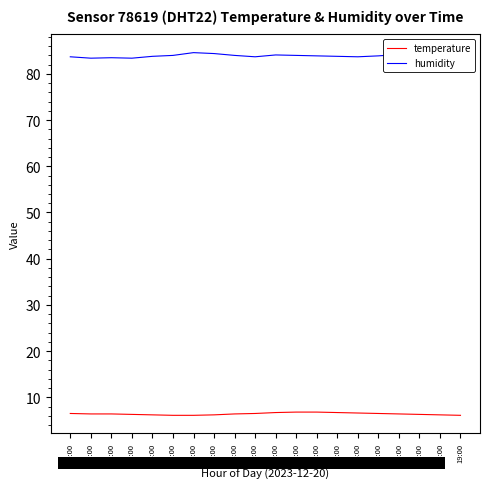

What is the spread (max minus min) of values at 09:00?

77.2